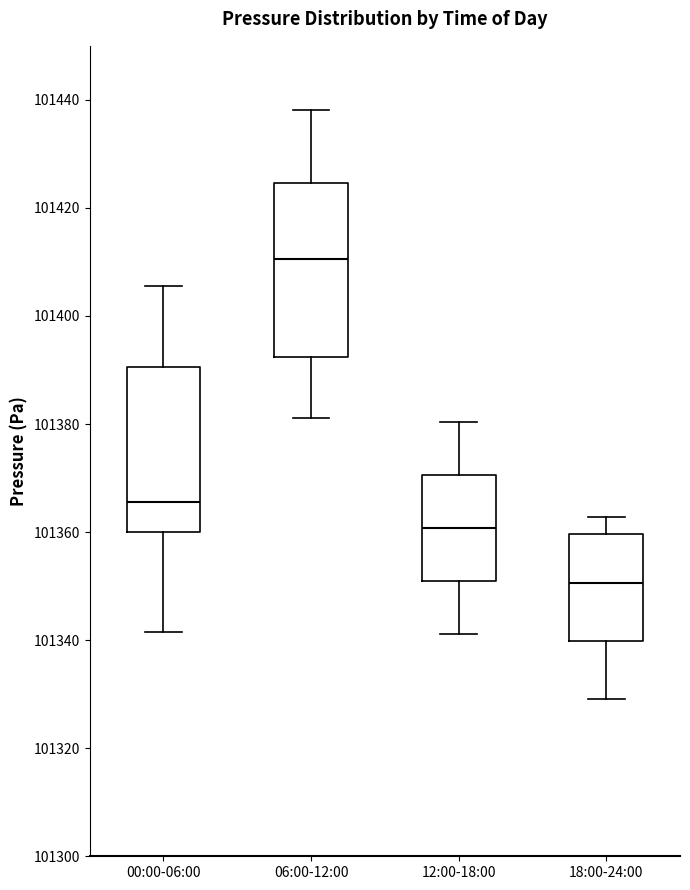

Reading left to right, read every box against the y-axis: the position of its median line, the range the box covers, and the ends of its whiskers. The values are not printed on the chart, so give them approximately, as read against the axis.

00:00-06:00: median 101366, box 101360 to 101390, whiskers 101342 to 101406
06:00-12:00: median 101410, box 101392 to 101424, whiskers 101382 to 101438
12:00-18:00: median 101360, box 101350 to 101370, whiskers 101342 to 101380
18:00-24:00: median 101350, box 101340 to 101360, whiskers 101330 to 101362